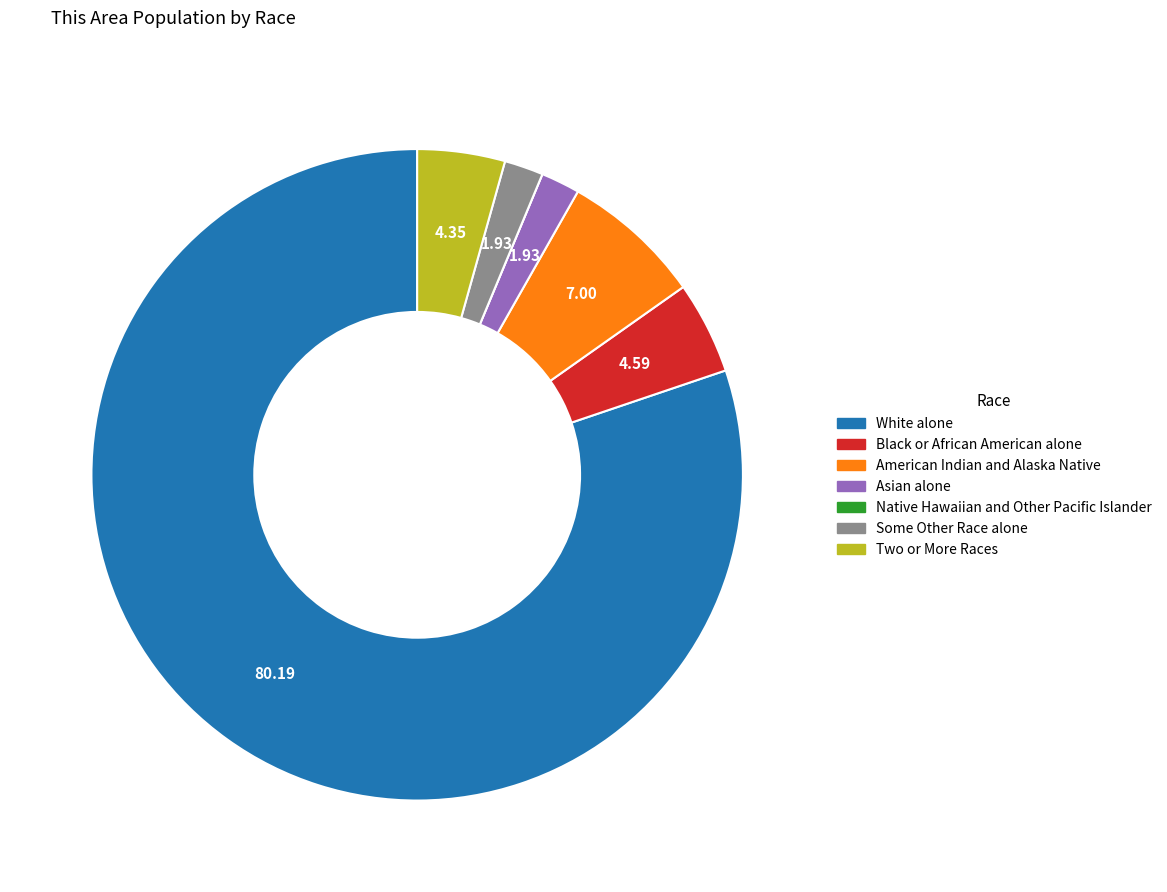

Is Asian alone the majority of the pie?

No